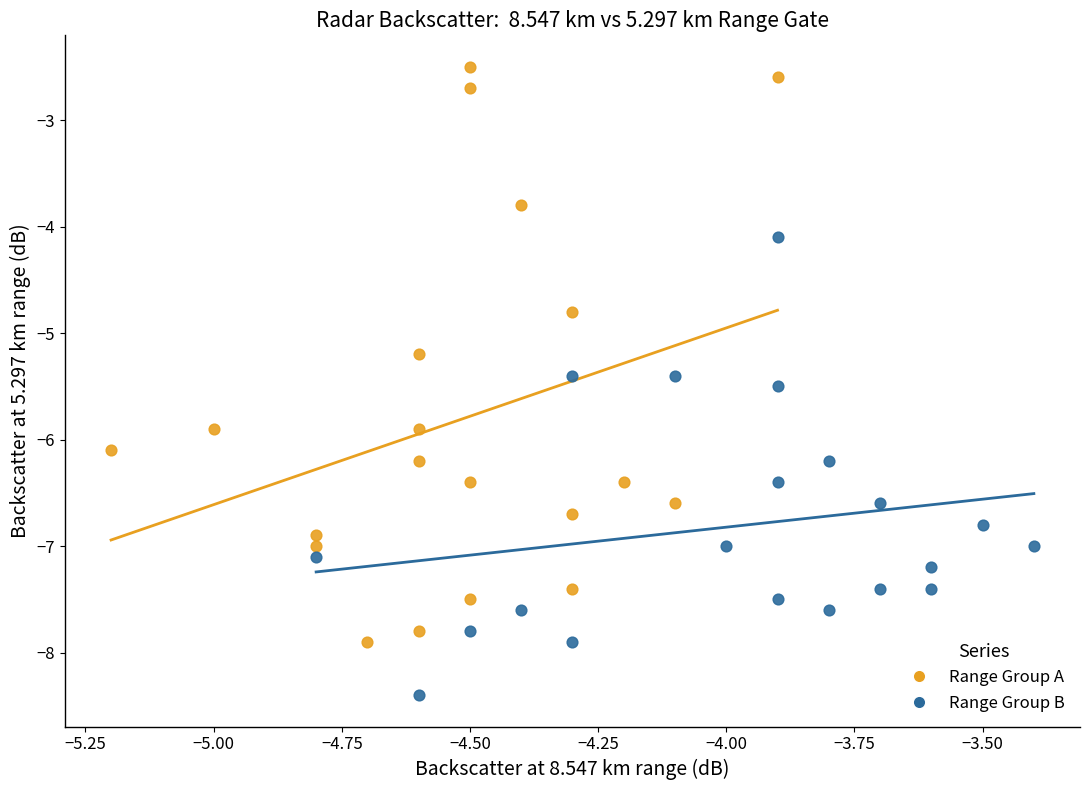

Which series contains the lowest Y value?

Range Group B